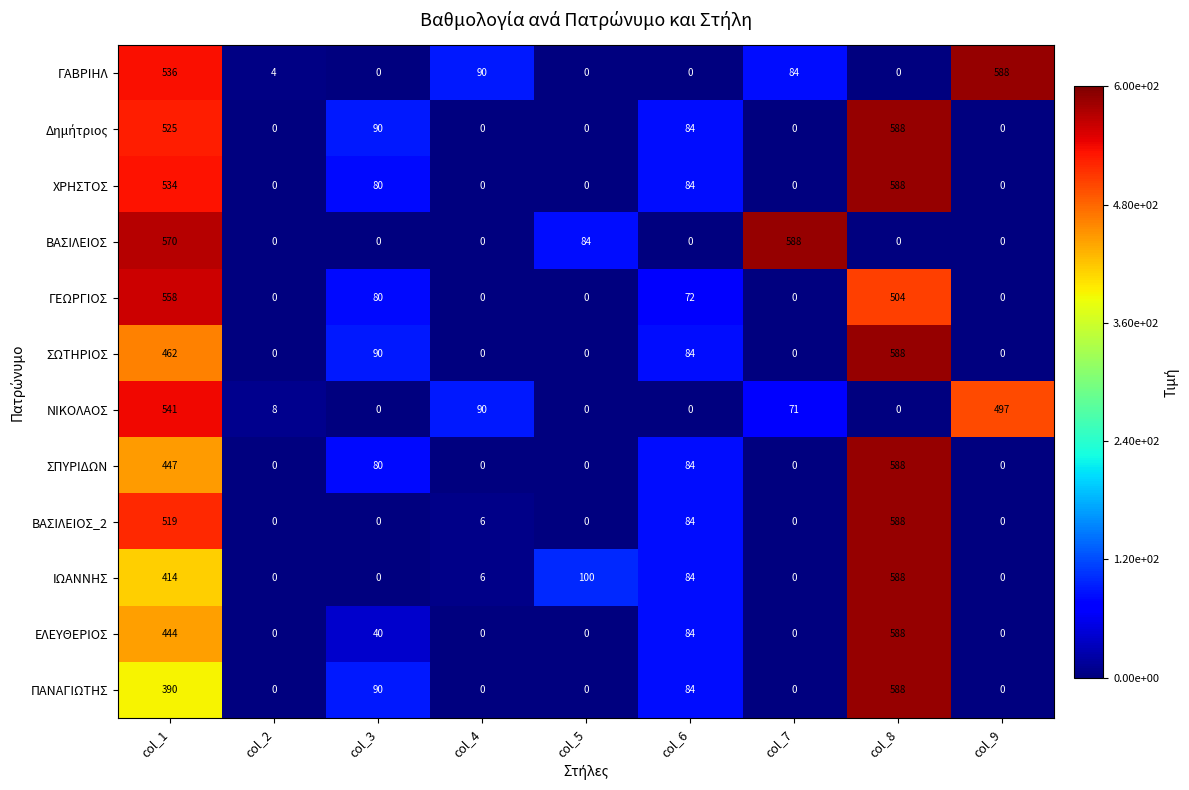

Between col_1 and col_9, which series saw the biggest shift?

ΒΑΣΙΛΕΙΟΣ